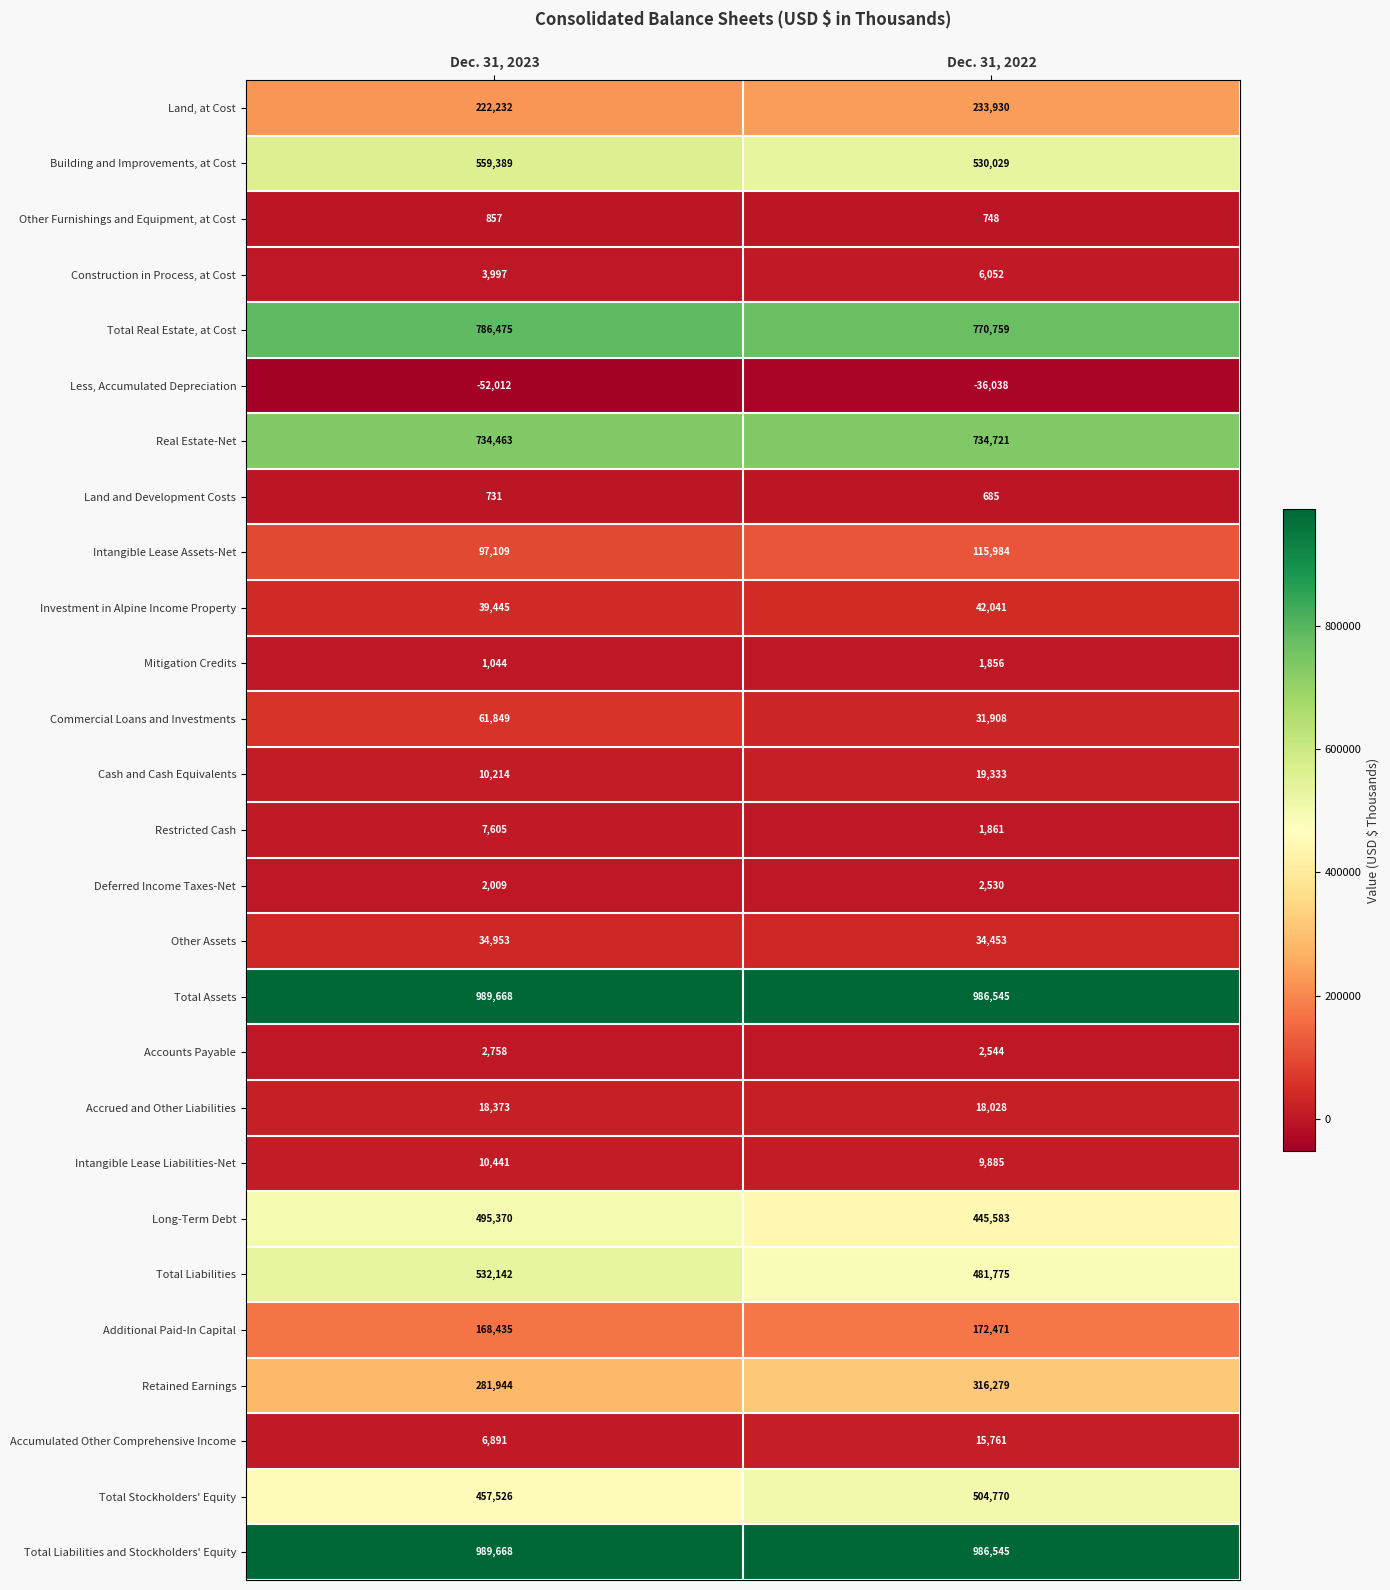

At which category does the chart reach its minimum across all series?

Dec. 31, 2023